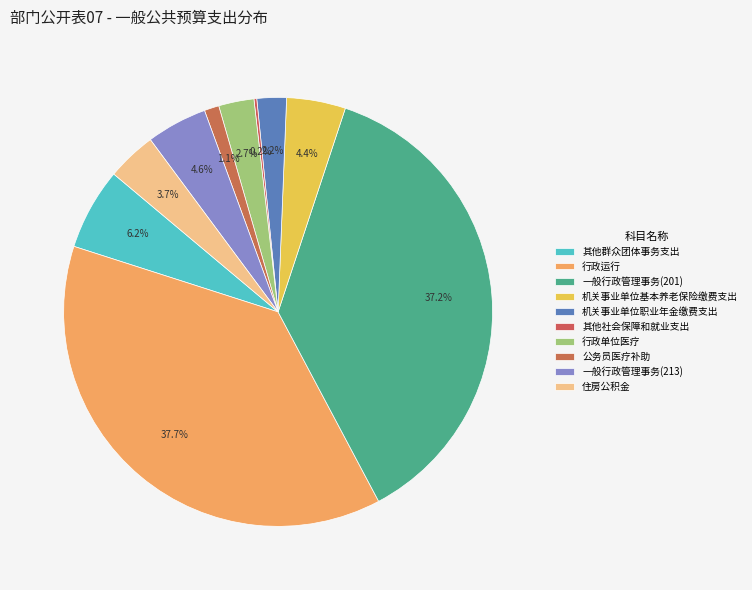

What percentage is the 一般行政管理事务(213) slice, to the nearest percent?

5%